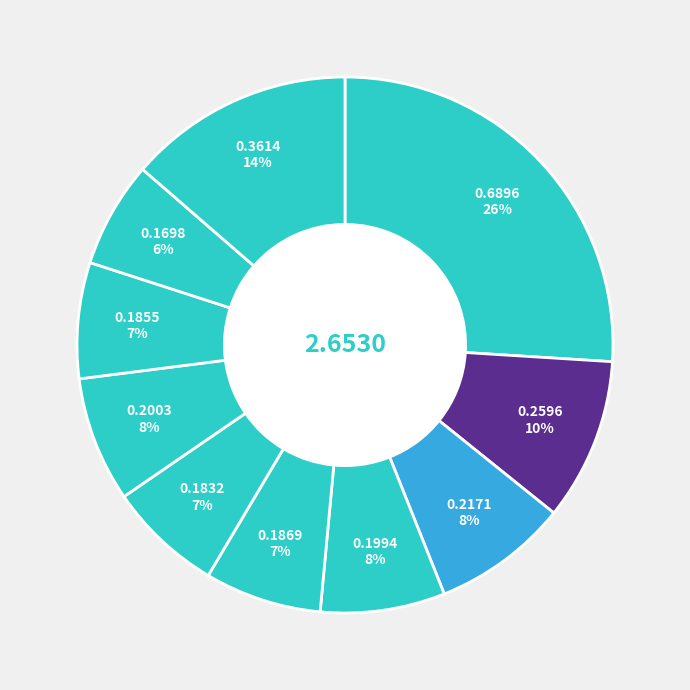

How many slices are in this pie chart?

10